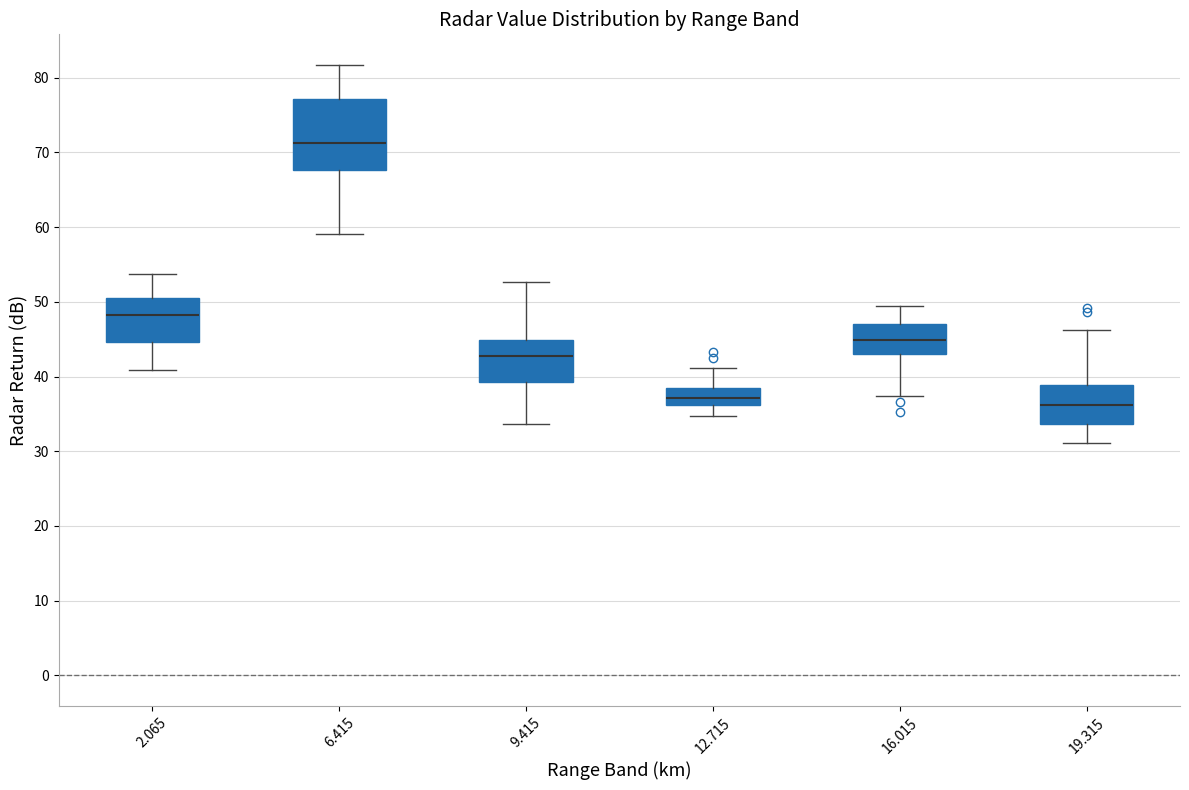

Reading left to right, transcribe this box plot: for each box, give where its median line is, the range the box spans, and where its two whiskers end, as read against the y-axis. The values are not printed on the chart, so give them approximately, as read against the axis.

2.065: median 48, box 45 to 50, whiskers 41 to 54
6.415: median 71, box 68 to 77, whiskers 59 to 82
9.415: median 43, box 39 to 45, whiskers 34 to 53
12.715: median 37, box 36 to 39, whiskers 35 to 41
16.015: median 45, box 43 to 47, whiskers 37 to 49
19.315: median 36, box 34 to 39, whiskers 31 to 46